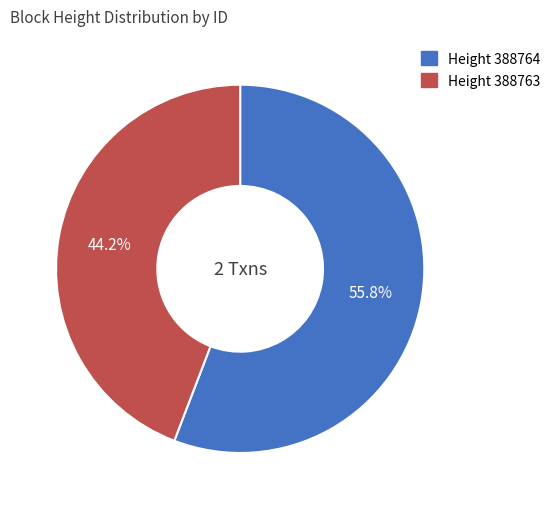

Is there any slice that represents more than half of the pie?

Yes